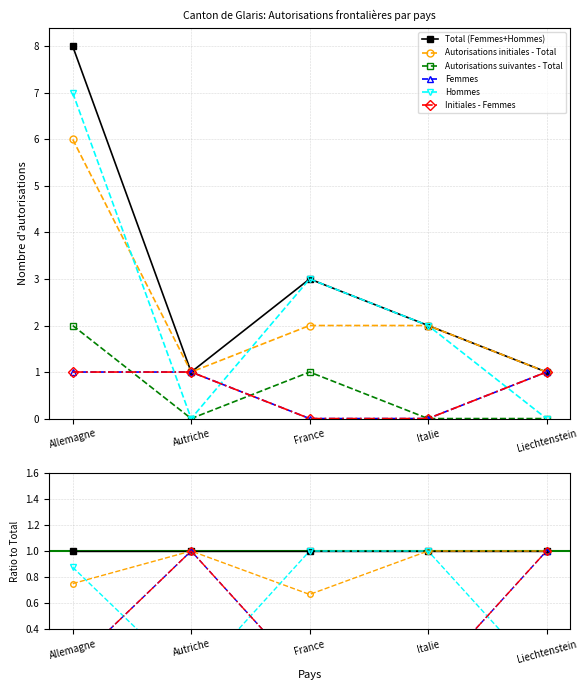

What is the difference between the maximum and second lowest values in the Initiales - Femmes series?

1.0